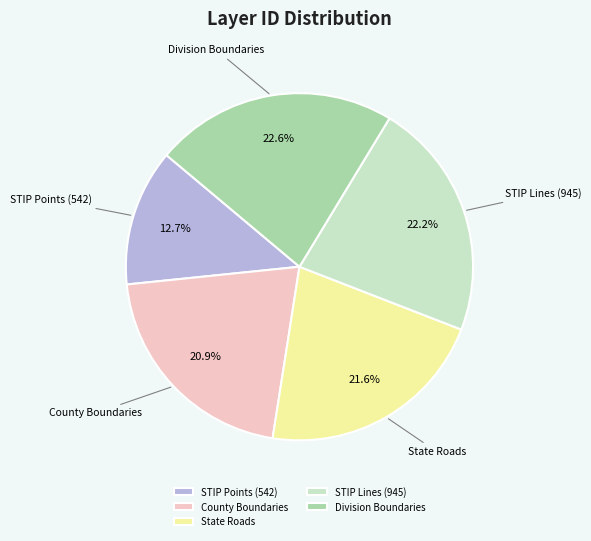

How many slices are in this pie chart?

5